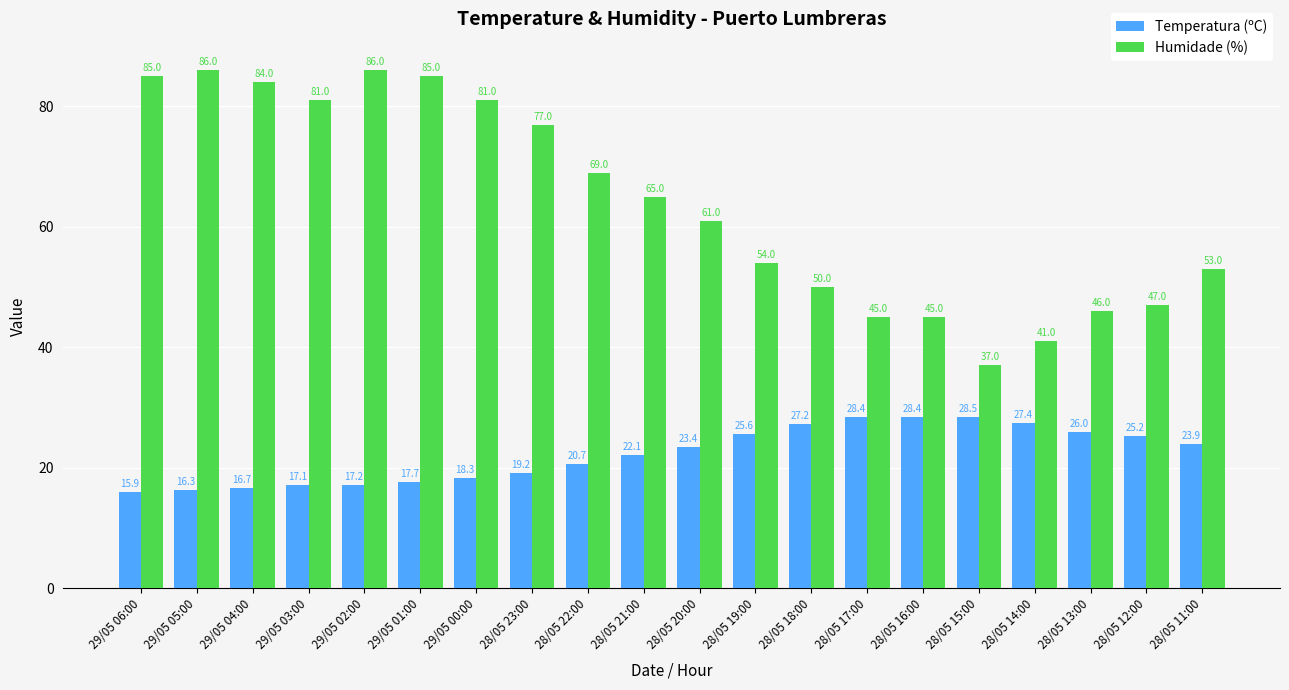

What is the difference between the maximum and minimum values in the Temperatura (ºC) series?

12.6